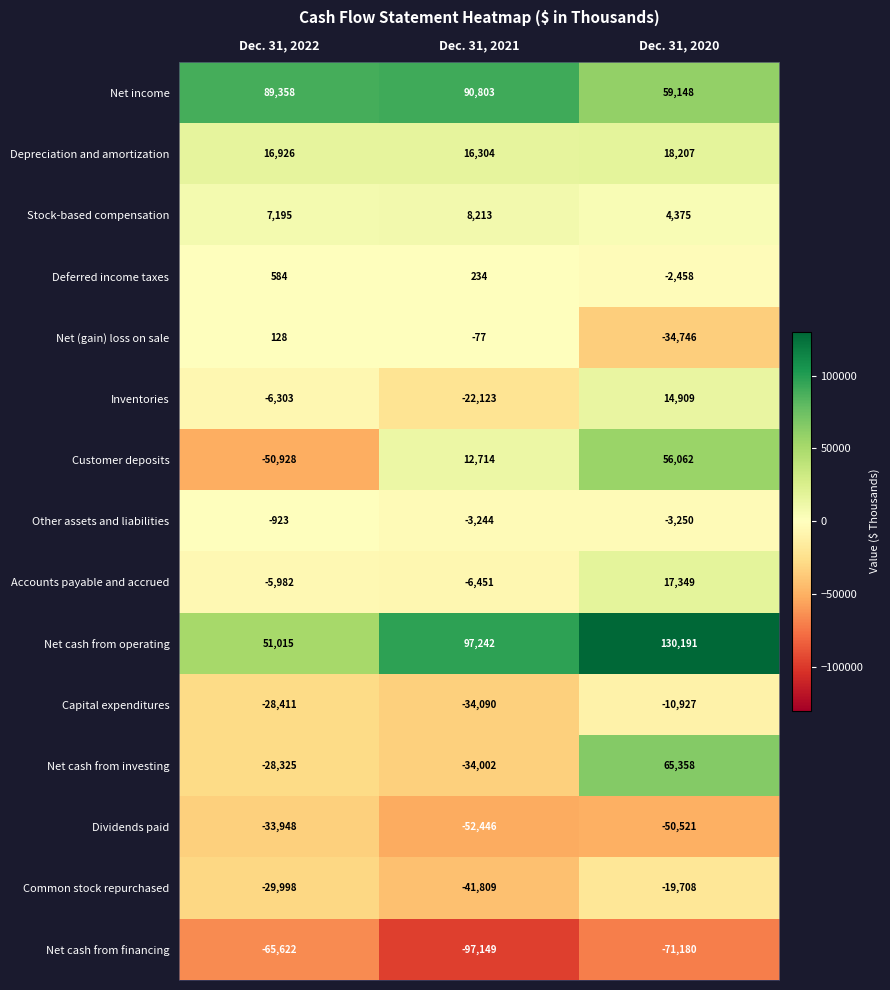

List the series in order of their peak value, lowest first.

Net cash from financing, Dividends paid, Common stock repurchased, Capital expenditures, Other assets and liabilities, Net (gain) loss on sale, Deferred income taxes, Stock-based compensation, Inventories, Accounts payable and accrued, Depreciation and amortization, Customer deposits, Net cash from investing, Net income, Net cash from operating